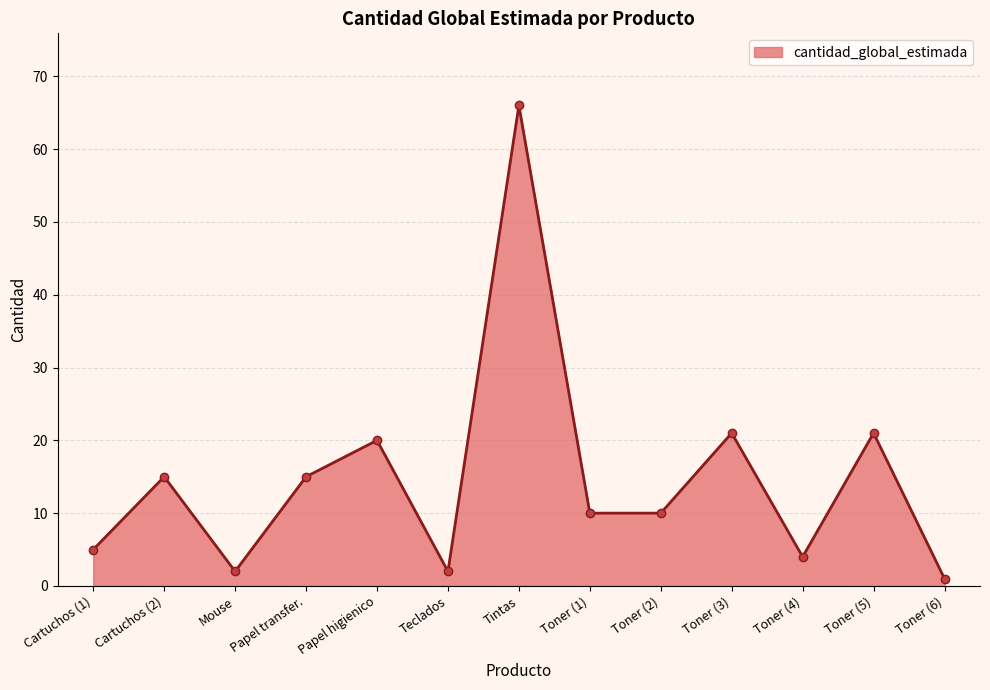

Approximately how many times larger is the value at Toner (5) compared to Tintas?

0.3